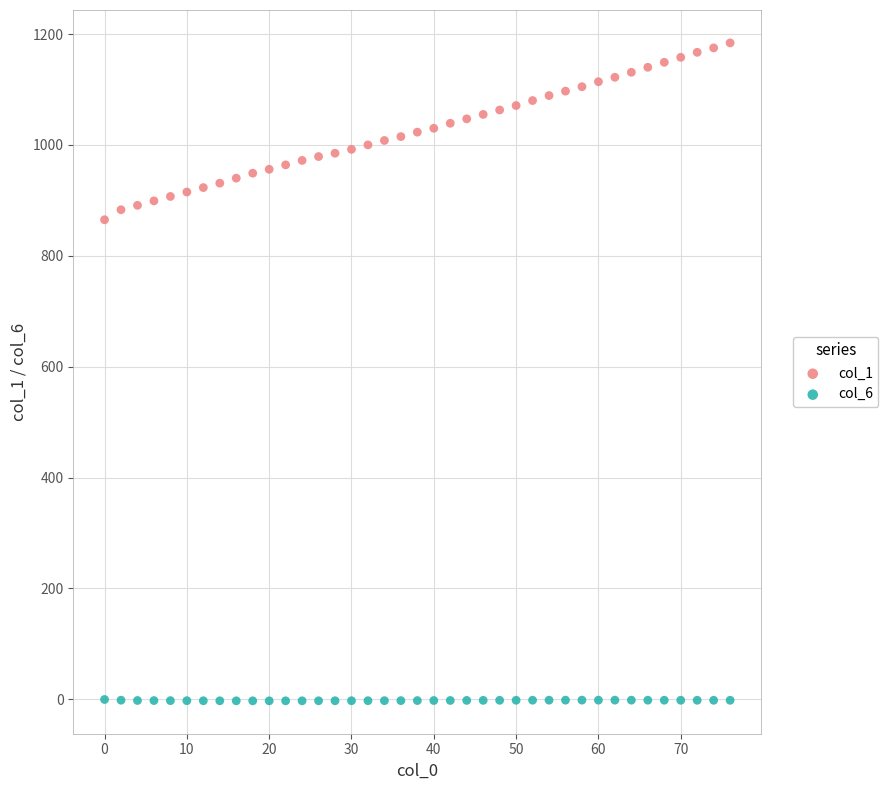

Across all data points, what is the range of X values (max minus min)?

76.0